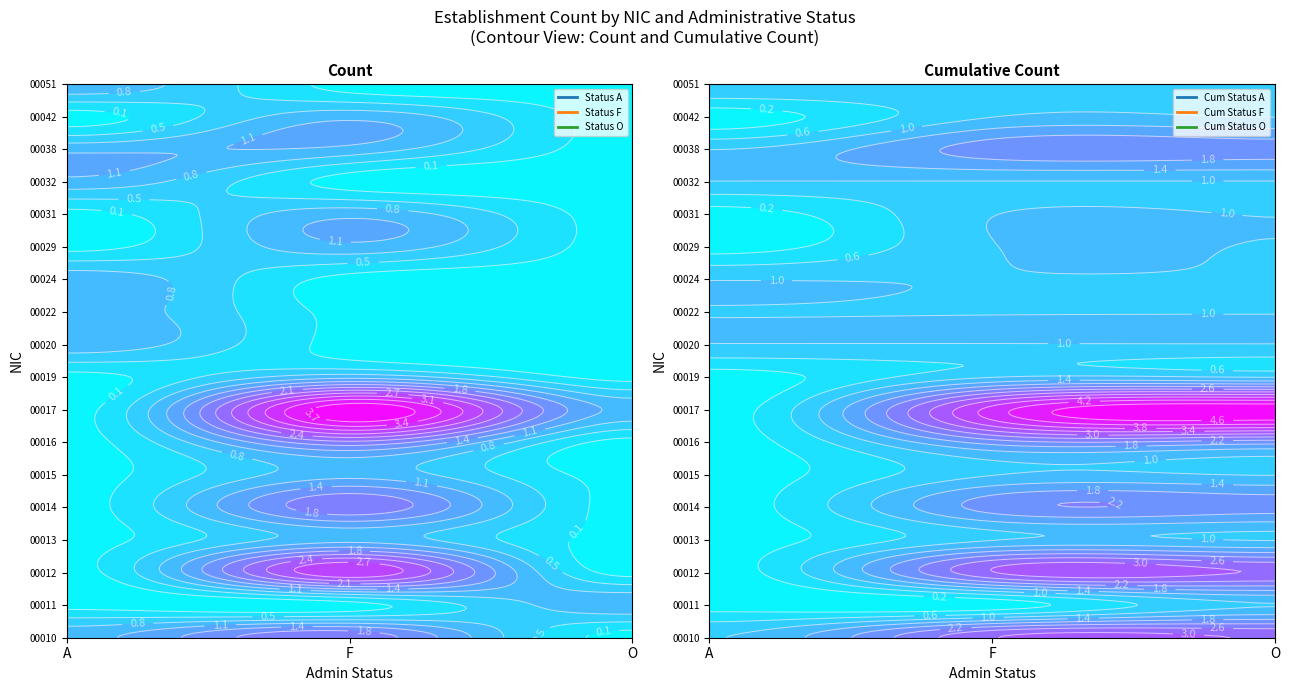

How many 00014 values are between 0 and 2?

2